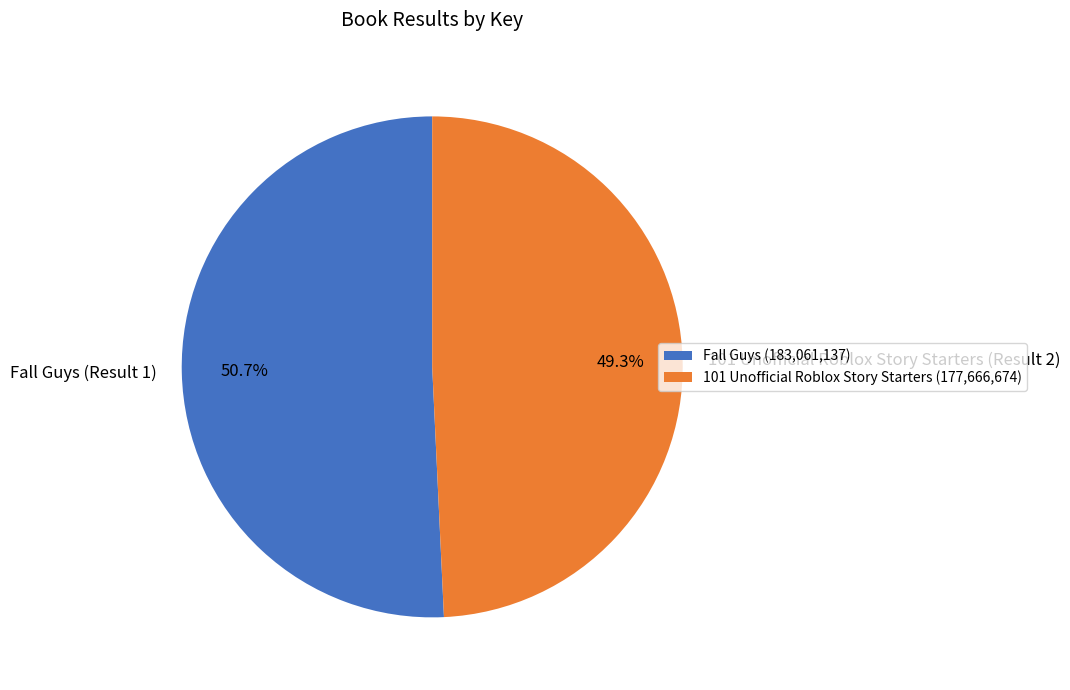

To the nearest percent, what is the difference between the largest and smallest slice percentages?

1%